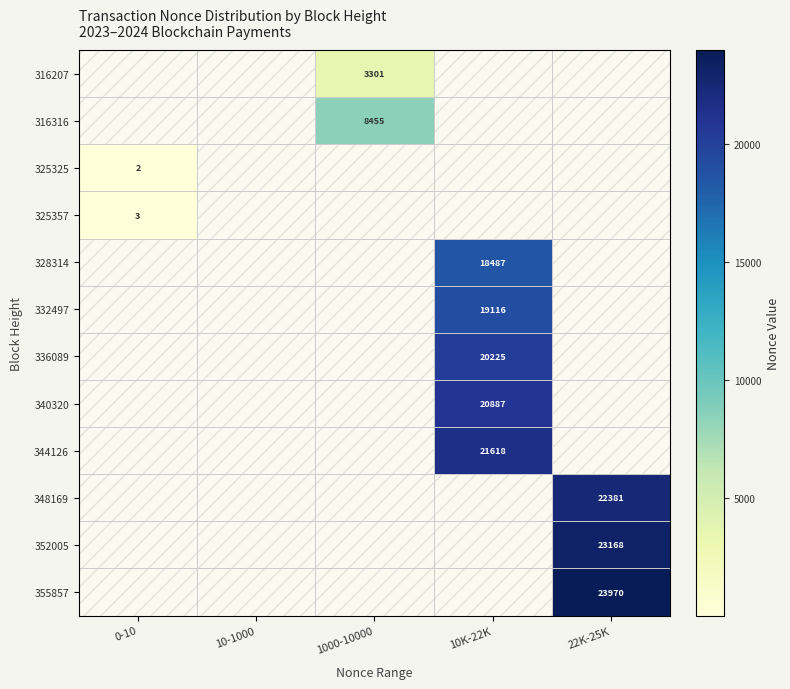

The value of 336089 at 10K-22K is 20225. True or false?

True